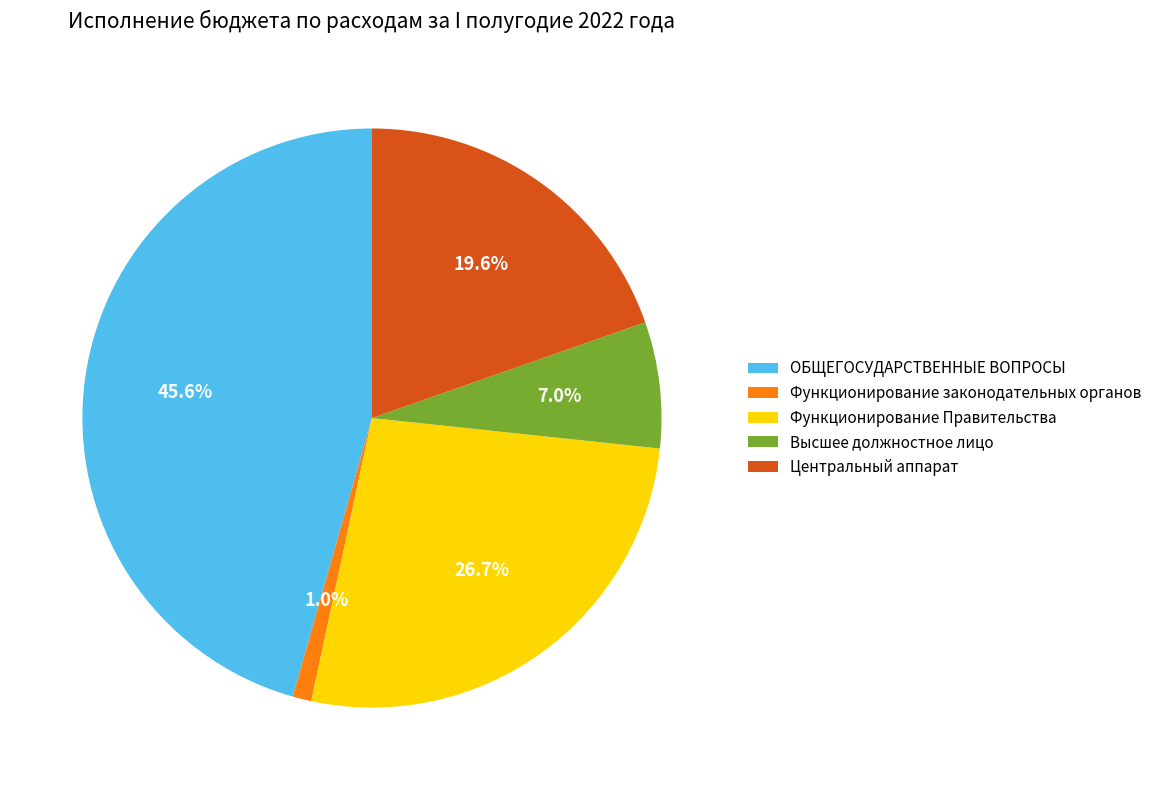

Between Функционирование законодательных органов and Центральный аппарат, which is larger?

Центральный аппарат